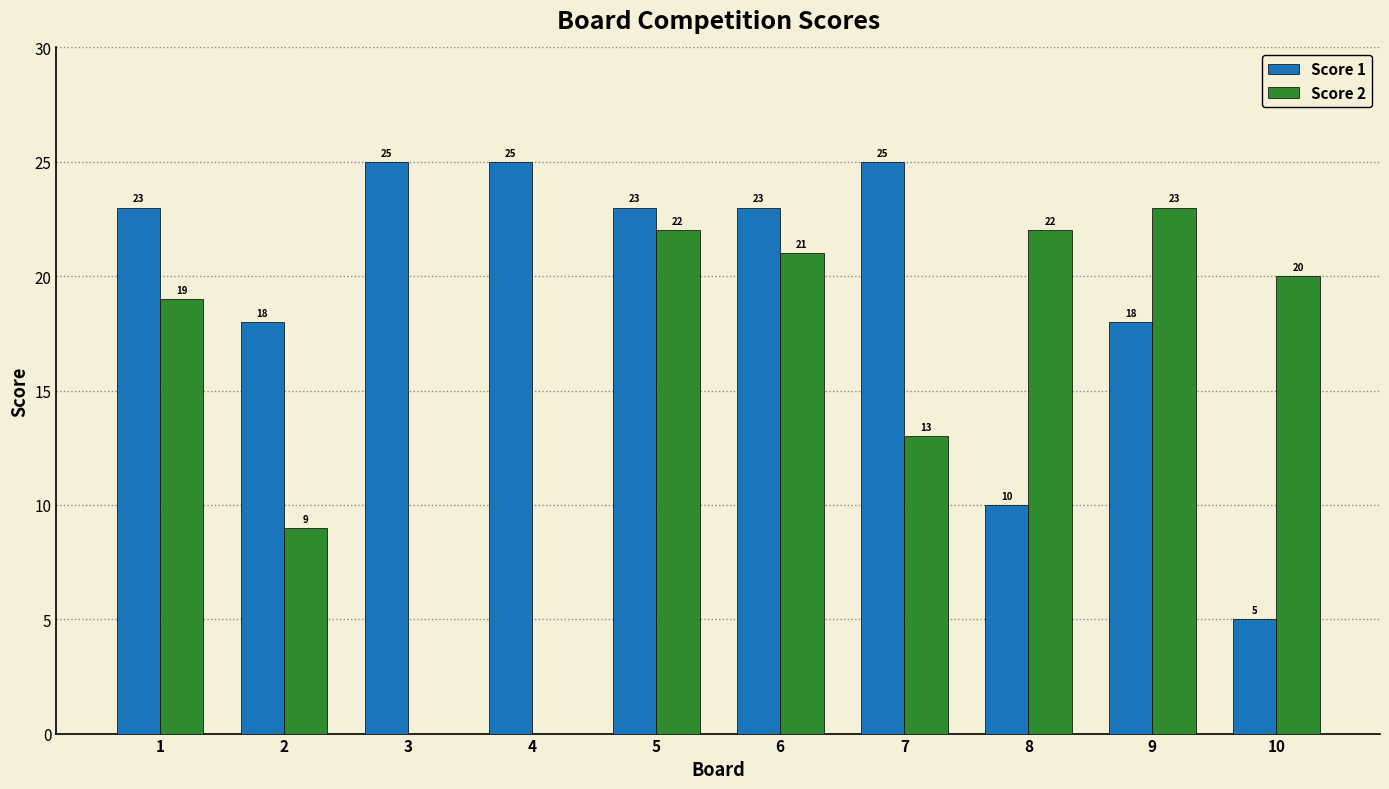

Is it true that Score 2 equals 0 at 4?

True